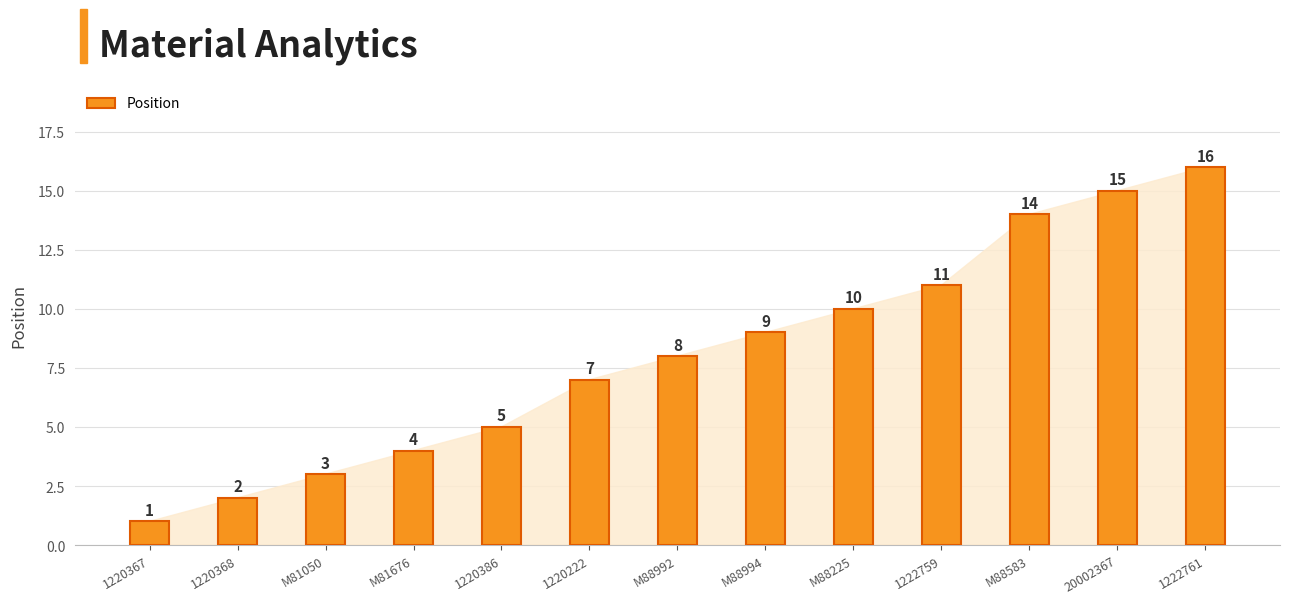

Rank the categories by value from highest to lowest.

1222761, 20002367, M88583, 1222759, M88225, M88994, M88992, 1220222, 1220386, M81676, M81050, 1220368, 1220367